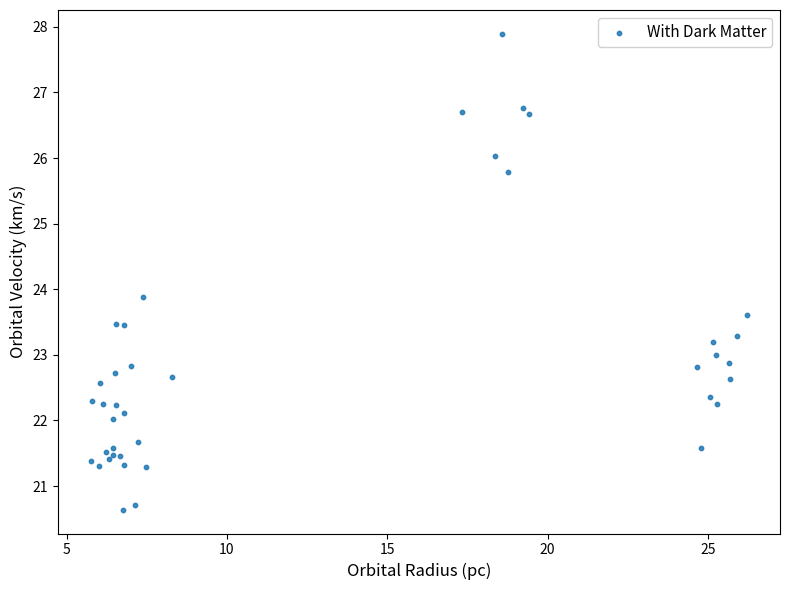

What Y value in the scatter plot is closest to 24?

23.9